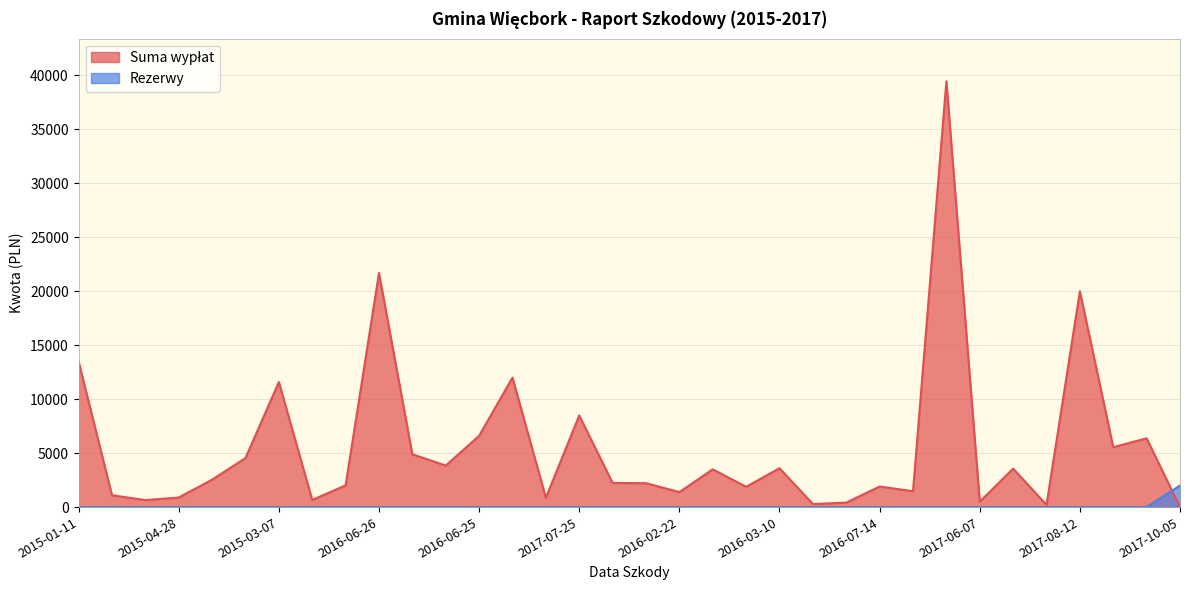

Which series has the largest total across all categories?

Suma wypłat